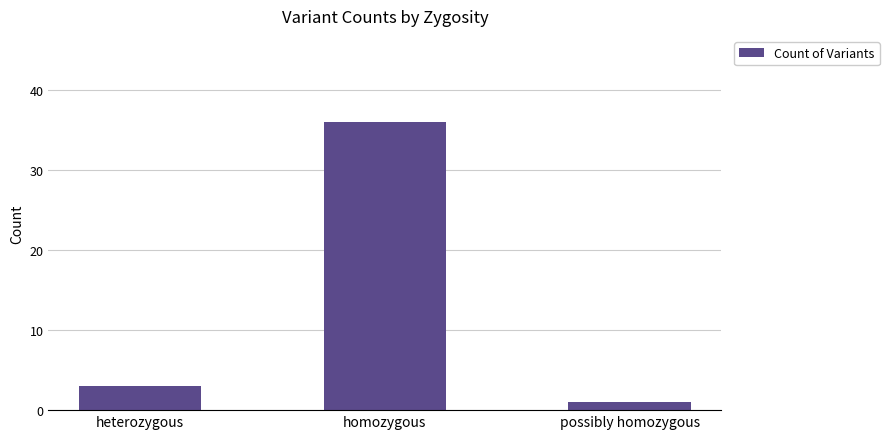

What is the ratio of the value at heterozygous to the value at homozygous?

0.1